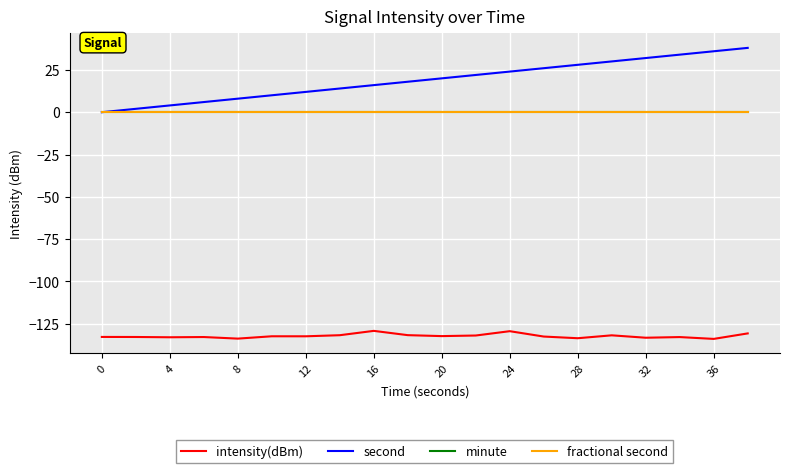

Is this an area chart (filled region under the line)?

No